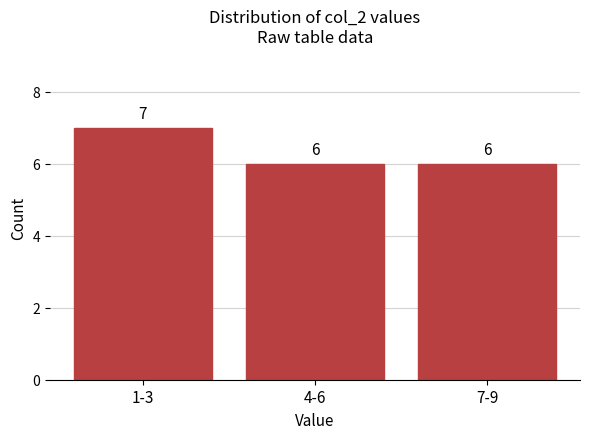

Reading right to left, extract all data points from this chart.

7-9=6	4-6=6	1-3=7